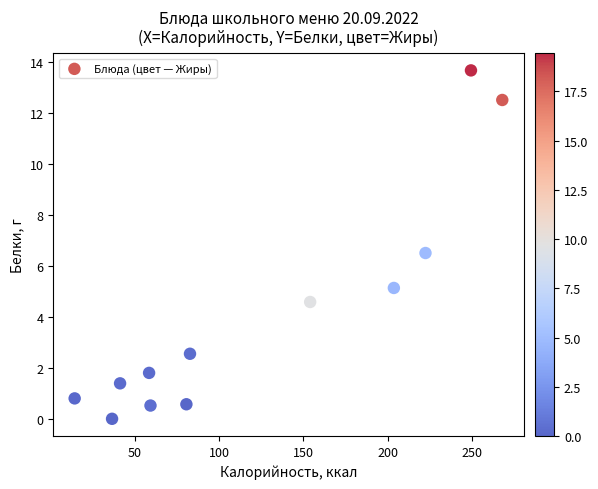

What Y value in the scatter plot is closest to 6?

6.5